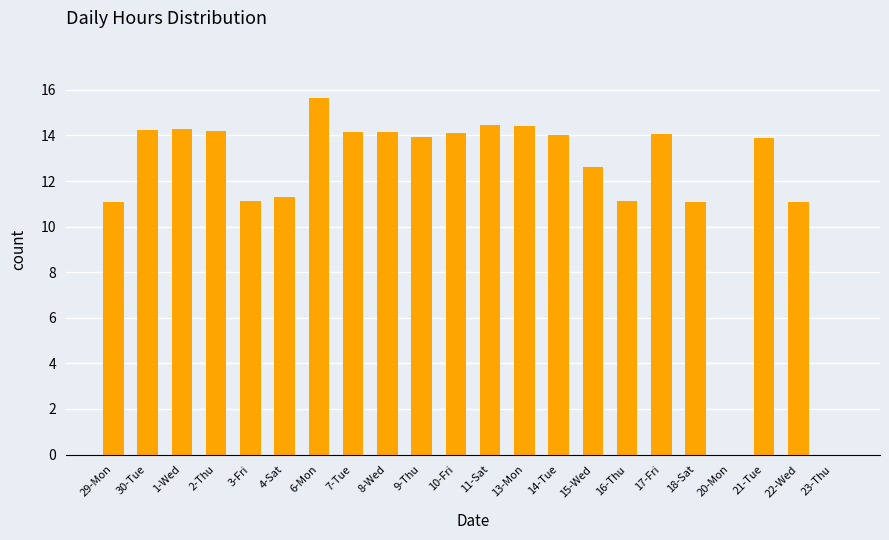

What is the sum of the values at 16-Thu and 7-Tue?

25.3